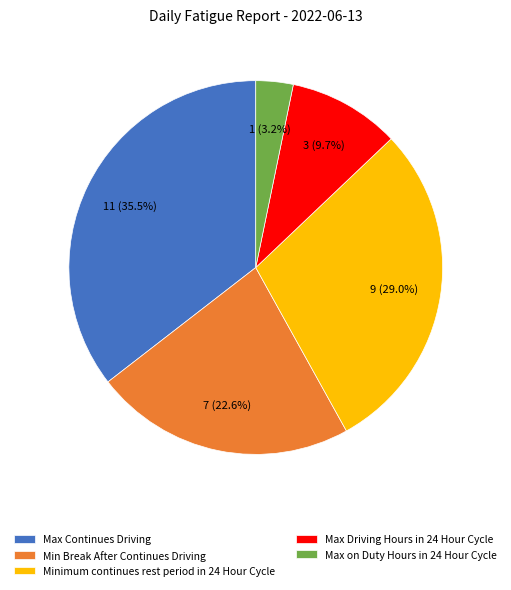

Does any single category account for the majority?

No